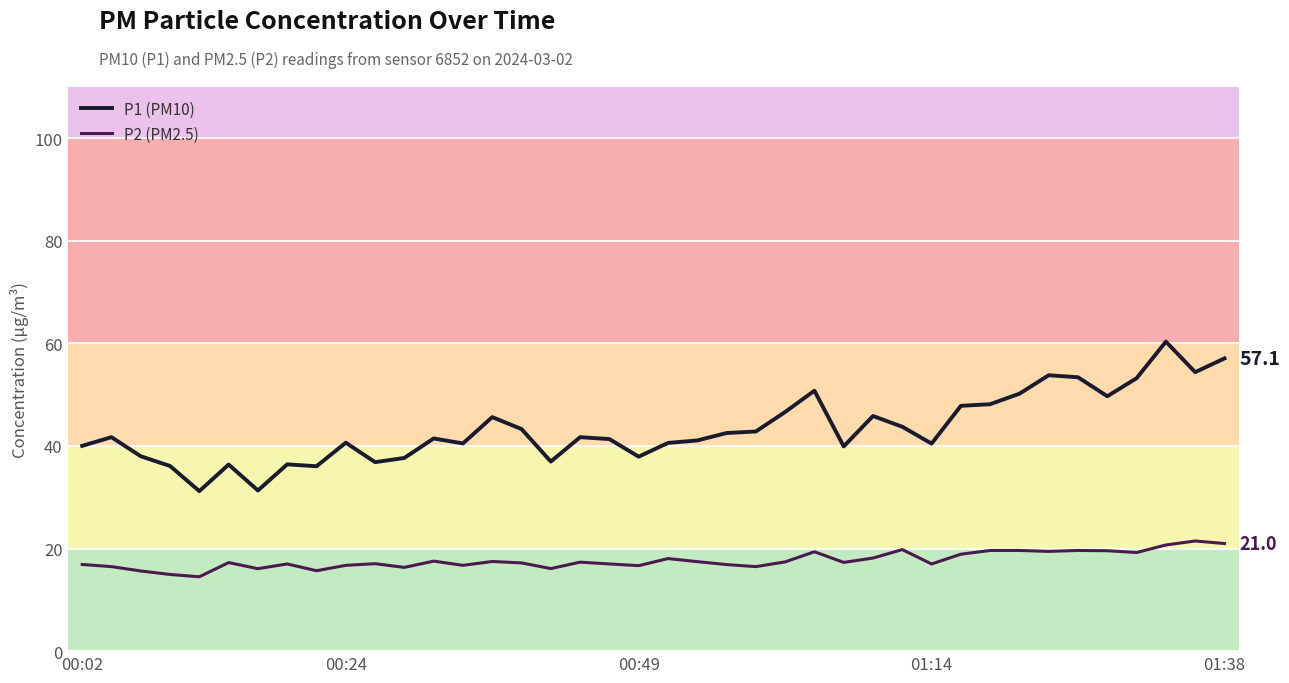

Reading left to right, extract all data points from this chart.

P1 (PM10): 40.0	41.7	38.0	36.1	31.2	36.4	31.3	36.4	36.0	40.6	36.9	37.7	41.5	40.5	45.6	43.3	37.0	41.7	41.4	37.9	40.6	41.1	42.5	42.8	46.6	50.8	39.9	45.9	43.8	40.5	47.8	48.1	50.2	53.8	53.4	49.7	53.2	60.4	54.4	57.1
P2 (PM2.5): 16.9	16.5	15.6	14.9	14.5	17.3	16.1	17.0	15.7	16.7	17.1	16.3	17.6	16.7	17.5	17.2	16.1	17.4	17.0	16.7	18.1	17.4	16.9	16.5	17.4	19.4	17.3	18.1	19.8	17.0	18.9	19.6	19.6	19.4	19.6	19.6	19.2	20.7	21.5	21.0